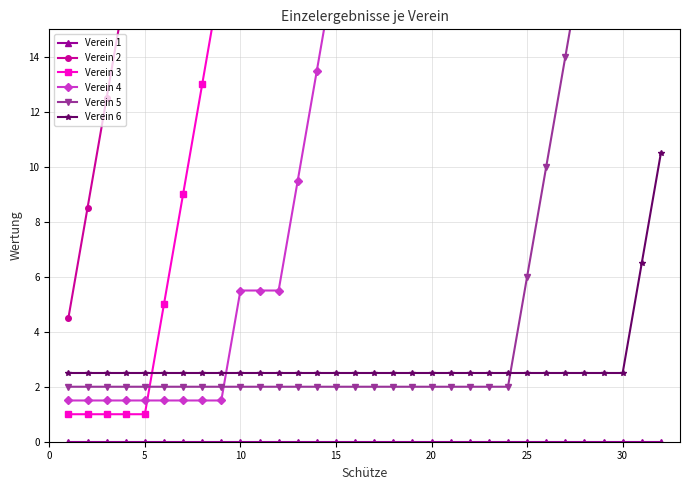

What is the sum of all Verein 2 values?

572.0